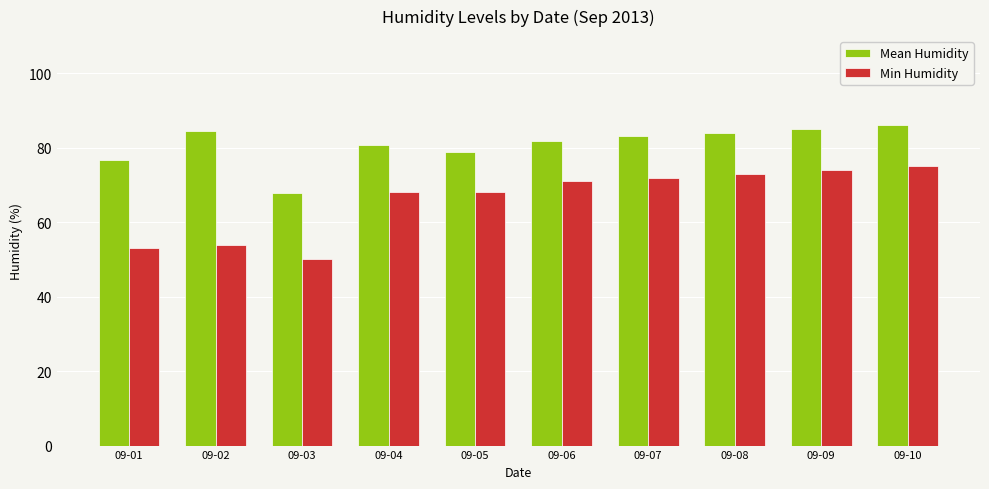

The value of Mean Humidity at 09-05 is 78.9. True or false?

True